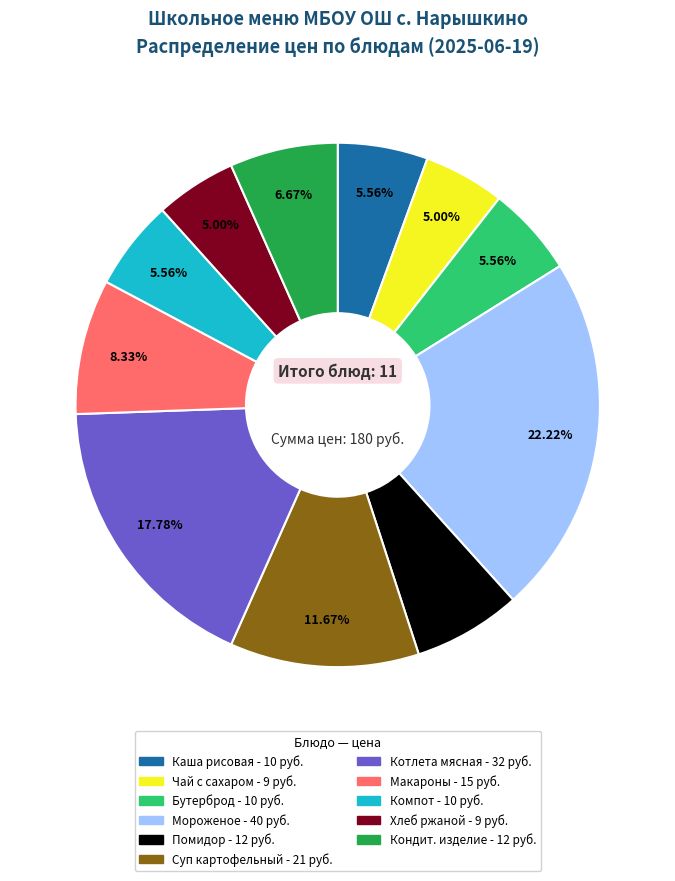

Count the number of slices in the pie.

11